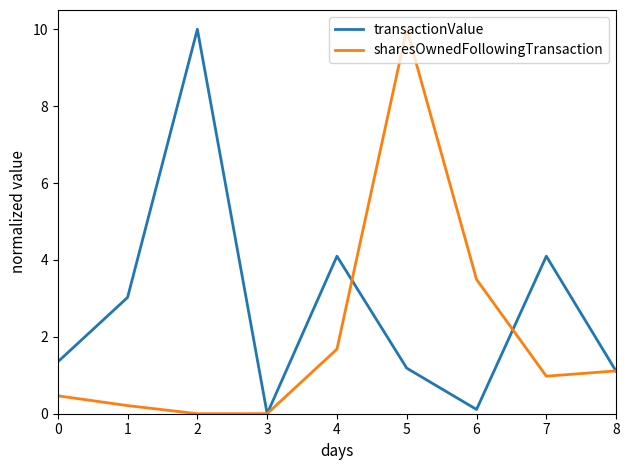

How many lines are shown in the chart?

2